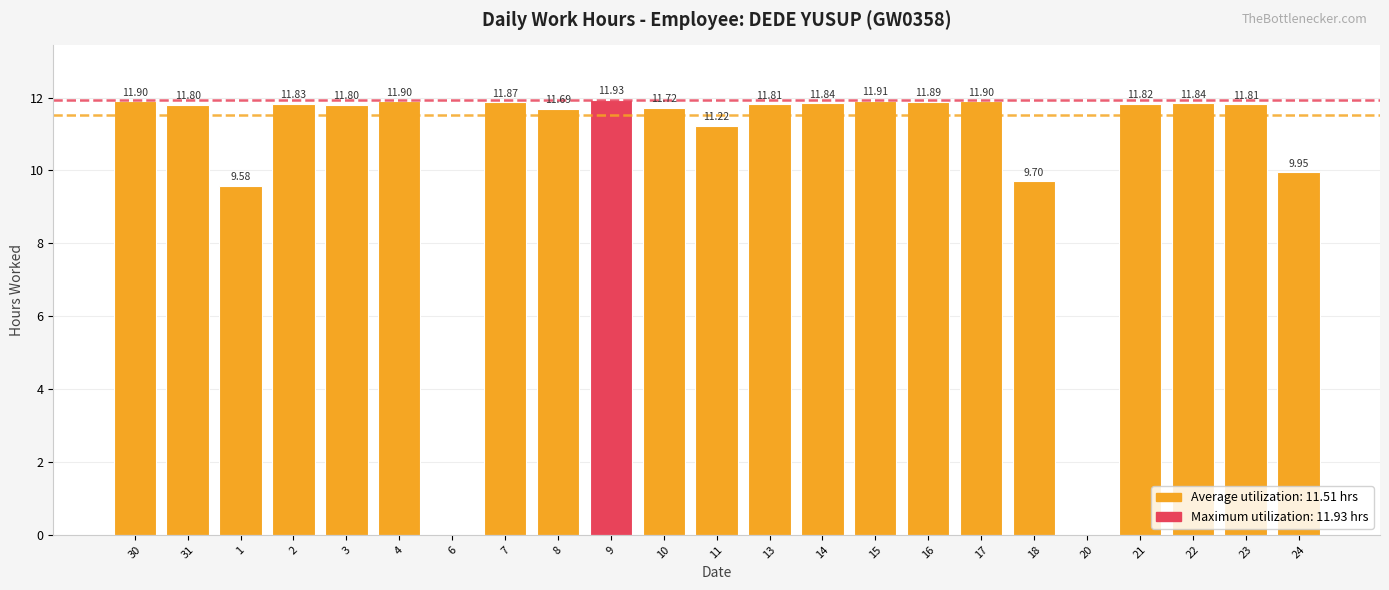

What is the ratio of the value at 7 to the value at 22?

1.0